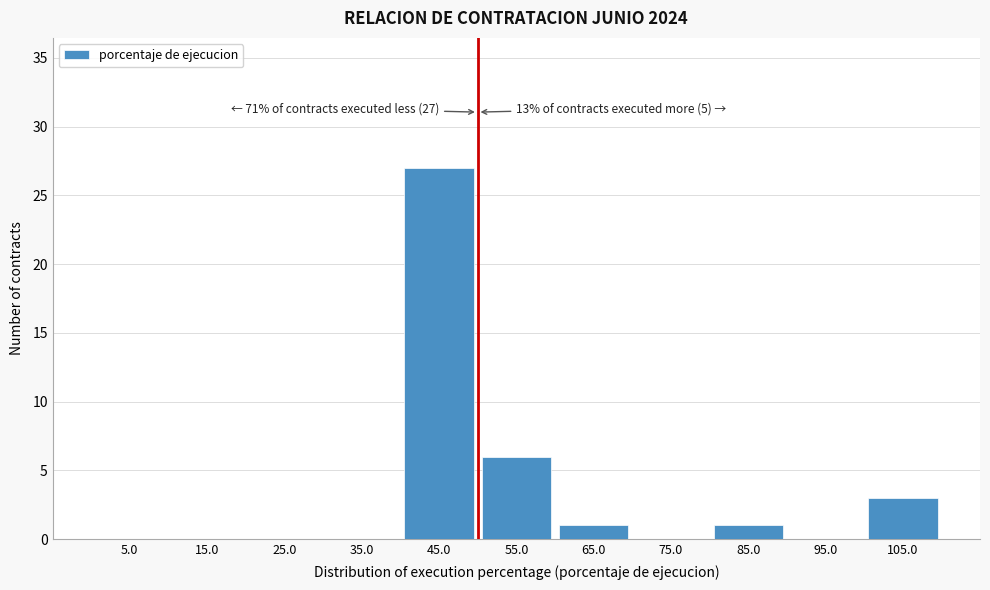

Which range on the x-axis has the tallest bar?

40 to 50